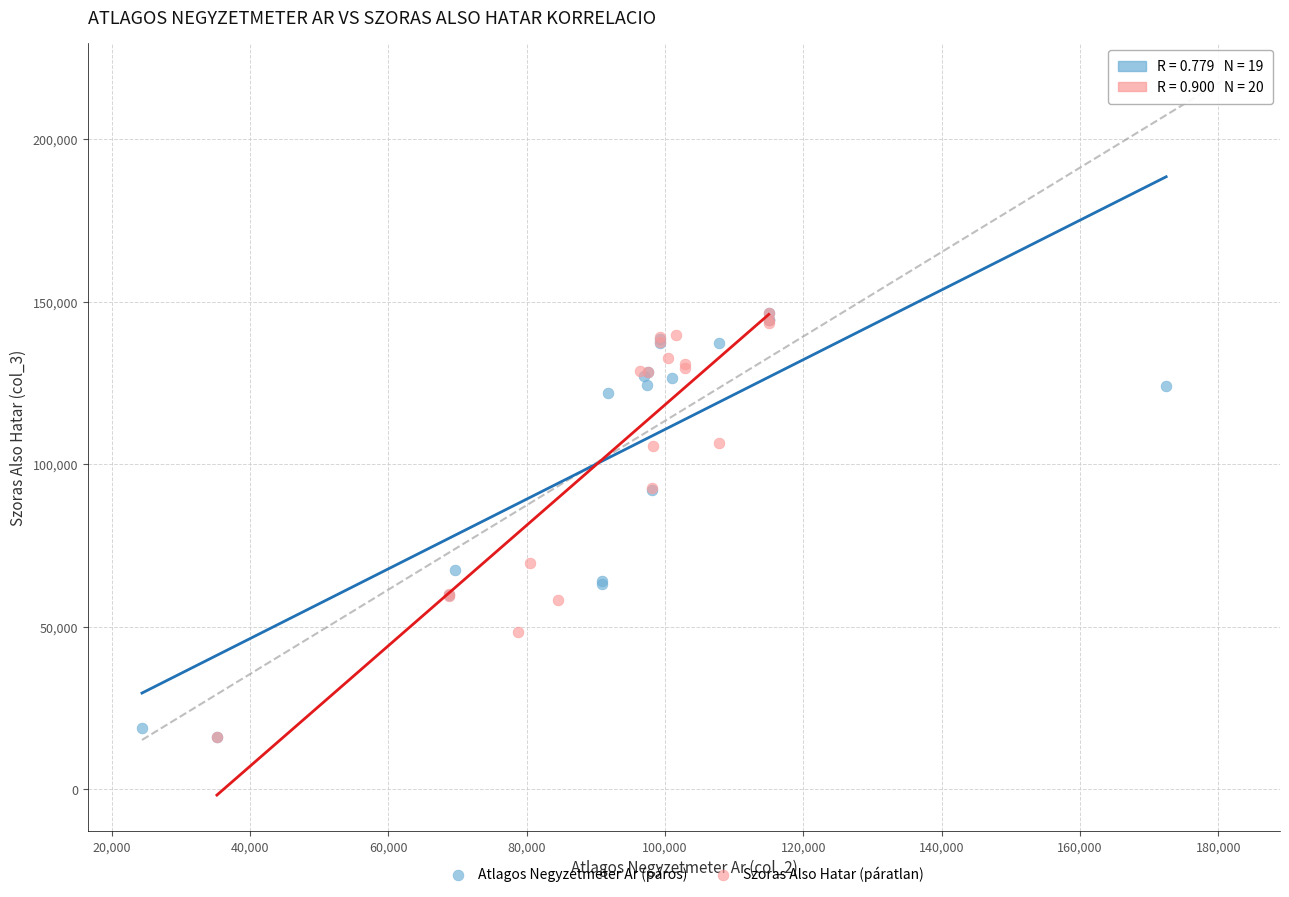

Which series has the largest Y range (max minus min)?

Atlagos Negyzetmeter Ar (páros)